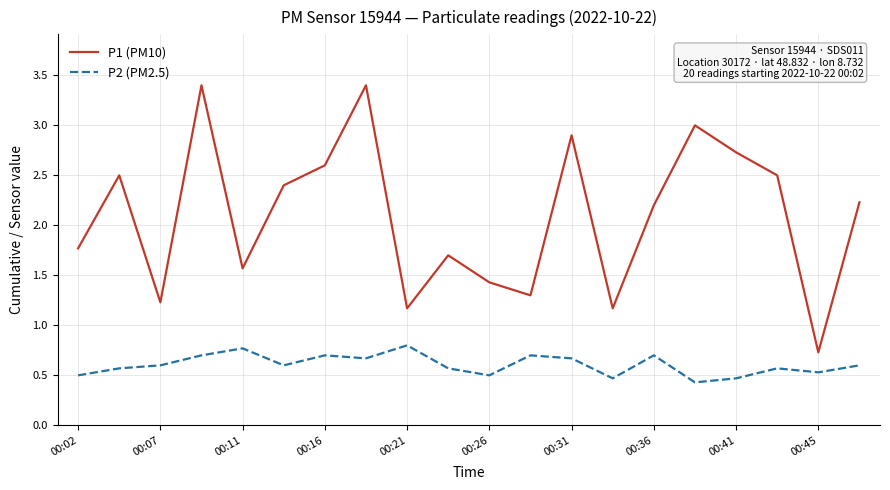

In P2 (PM2.5), how many points are higher than both neighbors (excluding endpoints)?

6